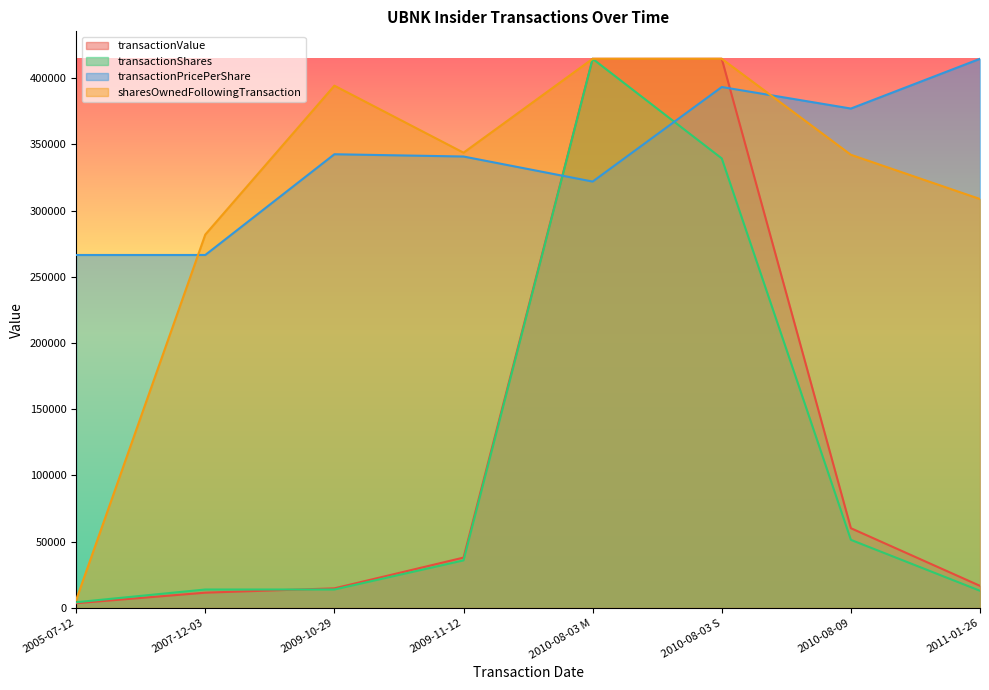

What is the approximate value of sharesOwnedFollowingTransaction at 2010-08-03 S?

414623.0